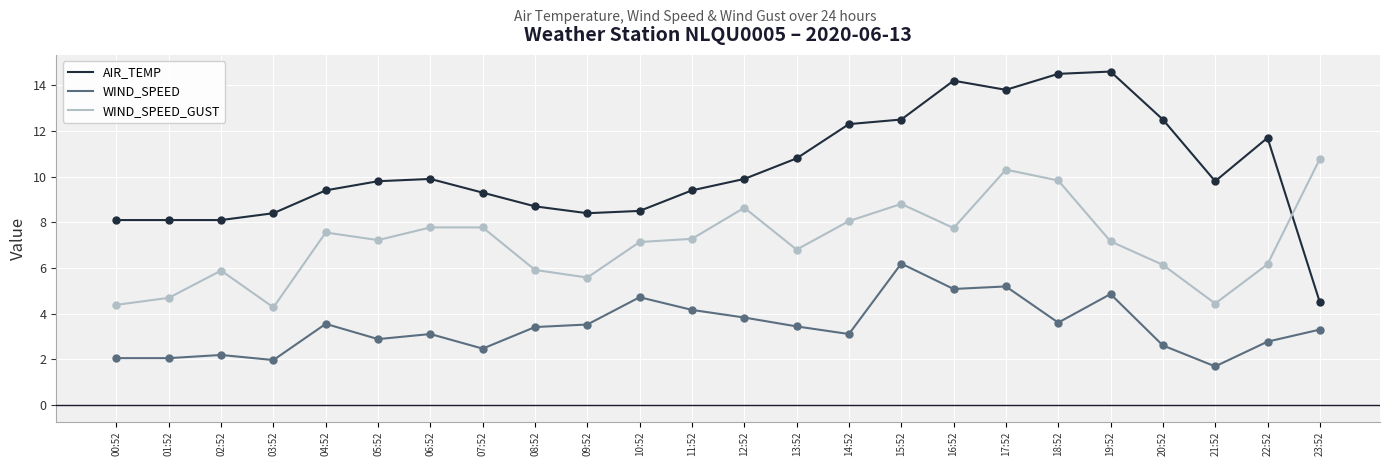

What are all the series names shown in the legend?

AIR_TEMP, WIND_SPEED, WIND_SPEED_GUST